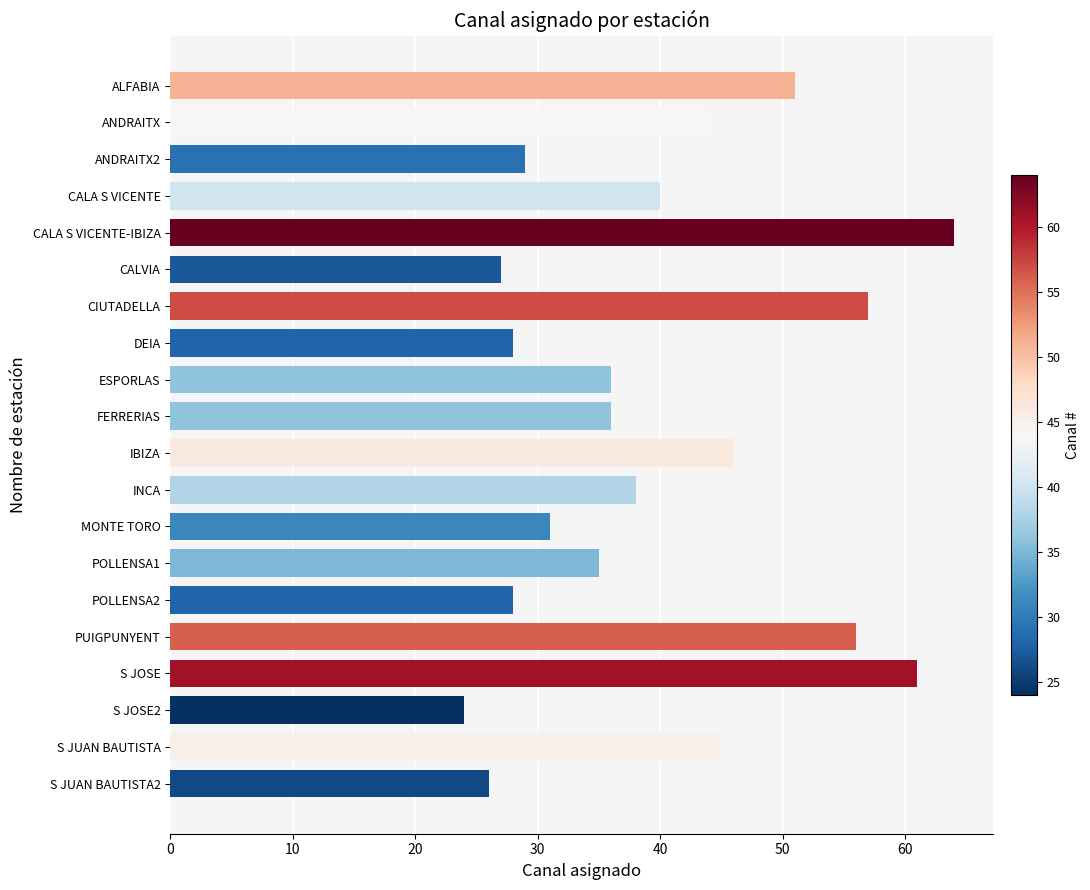

Are the bars grouped side by side (vs. stacked)?

No